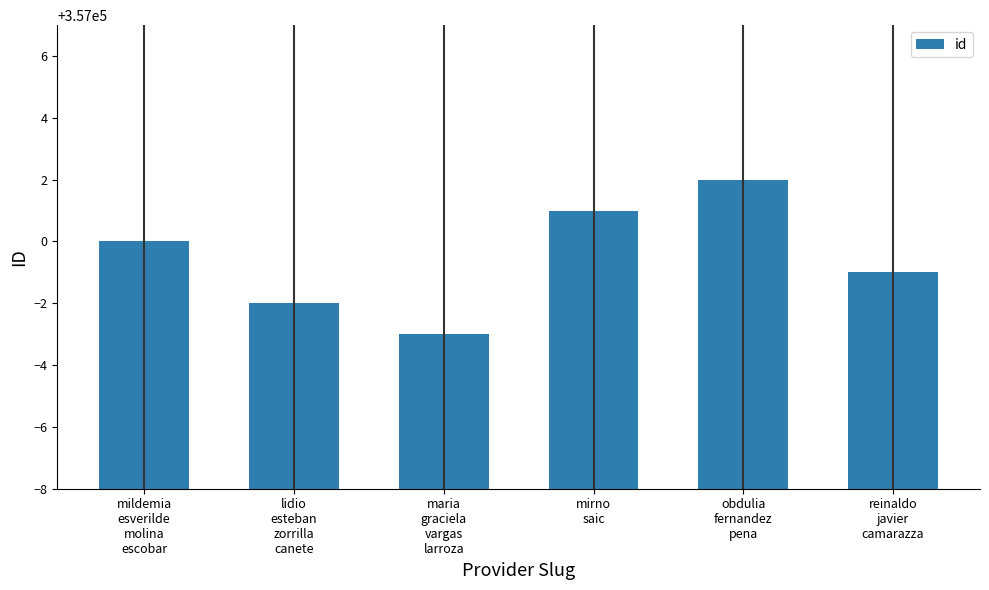

What is the sum of the values at obdulia
fernandez
pena and mildemia
esverilde
molina
escobar?

714002